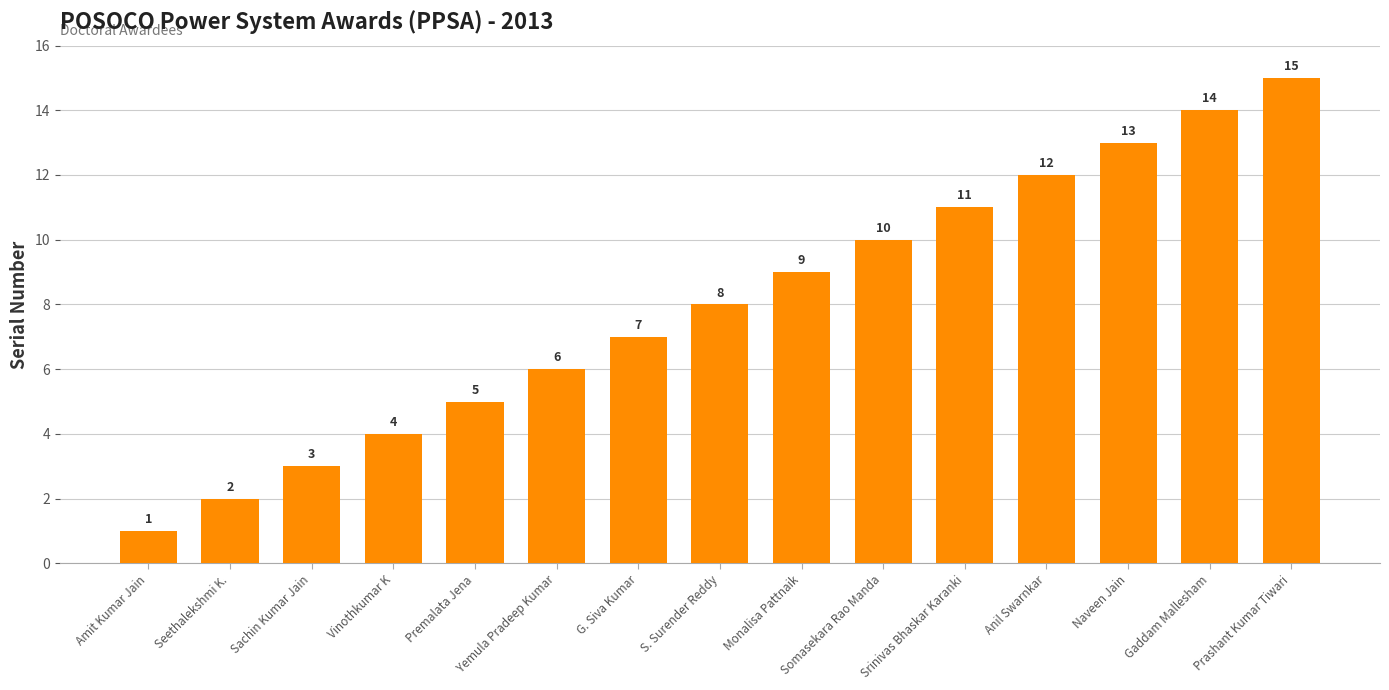

What value does the data have at Prashant Kumar Tiwari, to the nearest 10?

20